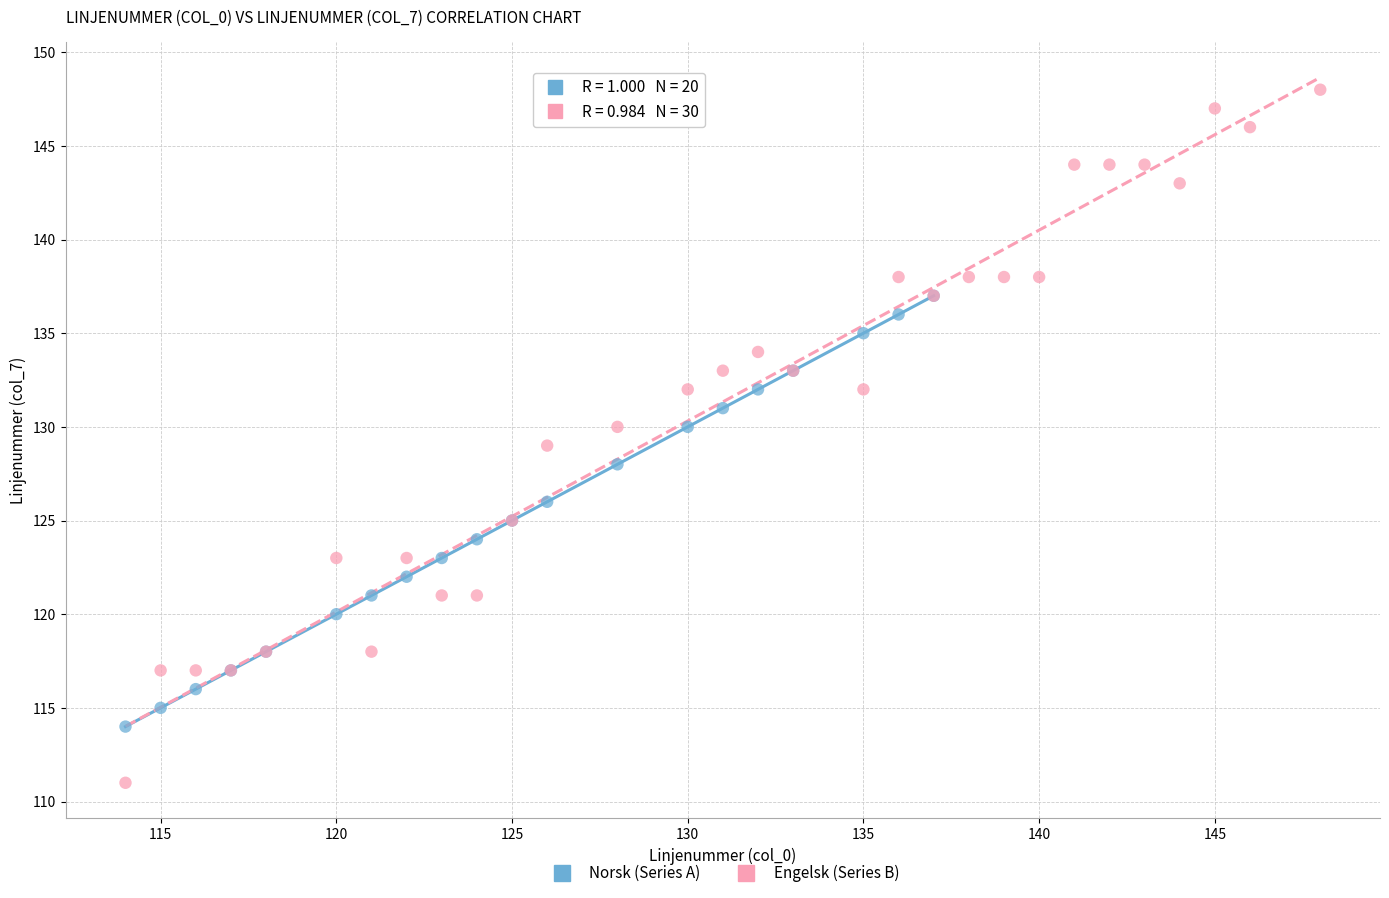

Which series contains the lowest Y value?

Engelsk (Series B)